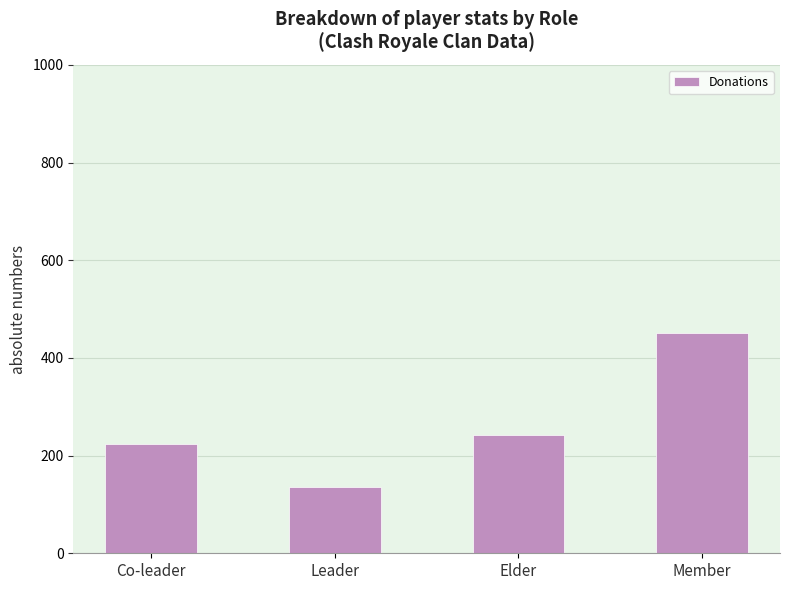

Reading left to right, what are all the values shown in this chart?

Co-leader=224	Leader=136	Elder=242	Member=451